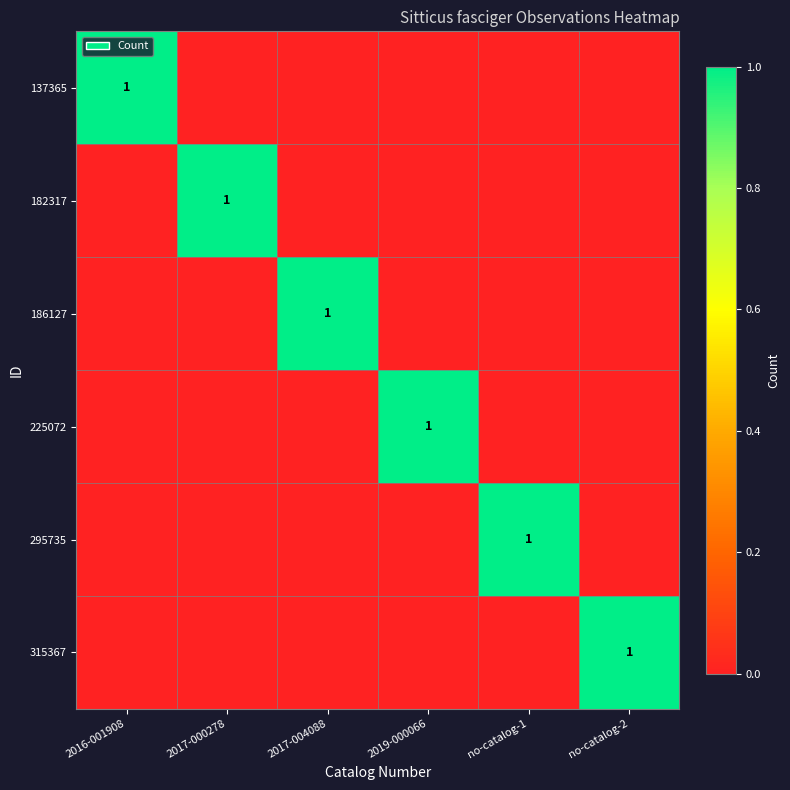

What value does the 137365 series have at 2016-001908?

1